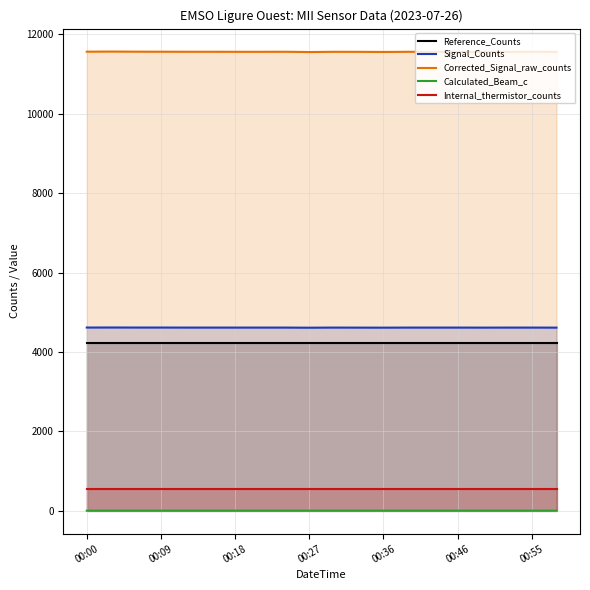

What is the highest value of the Calculated_Beam_c series?

1.2